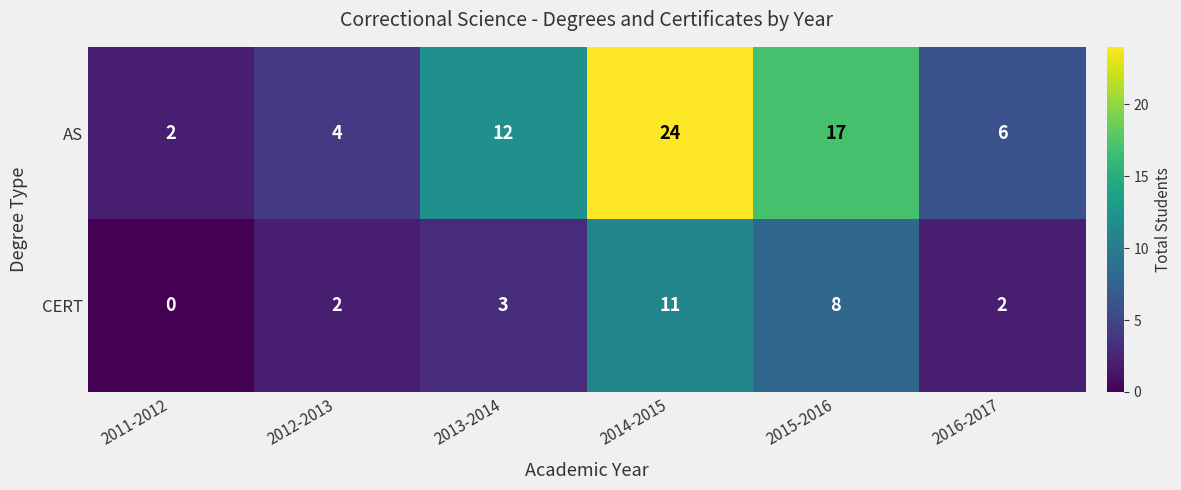

The value of CERT at 2012-2013 is 1. True or false?

False